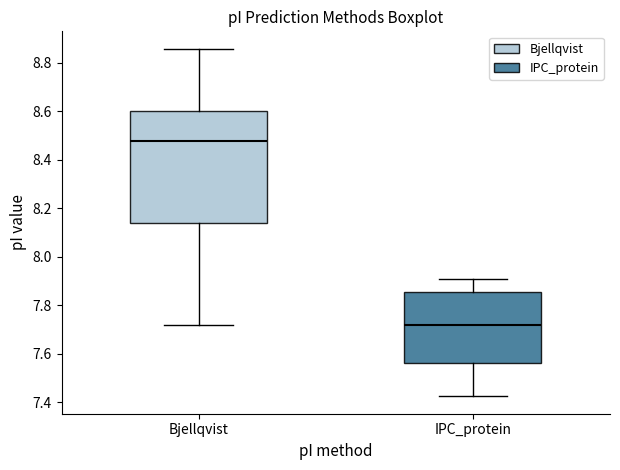

Reading left to right, transcribe this box plot: for each box, give where its median line is, the range the box spans, and where its two whiskers end, as read against the y-axis. The values are not printed on the chart, so give them approximately, as read against the axis.

Bjellqvist: median 8.48, box 8.14 to 8.60, whiskers 7.72 to 8.86
IPC_protein: median 7.72, box 7.56 to 7.86, whiskers 7.42 to 7.90